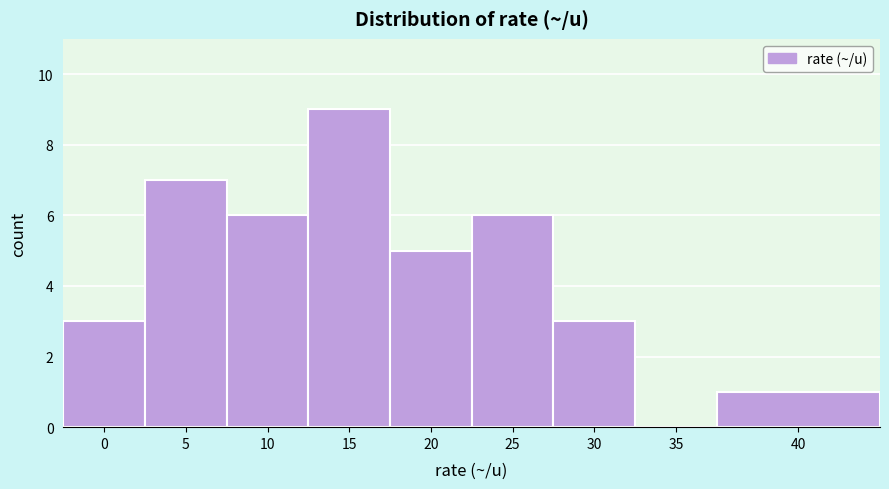

Reading left to right, extract all data points from this chart.

0=3	5=7	10=6	15=9	20=5	25=6	30=3	35=0	40=1